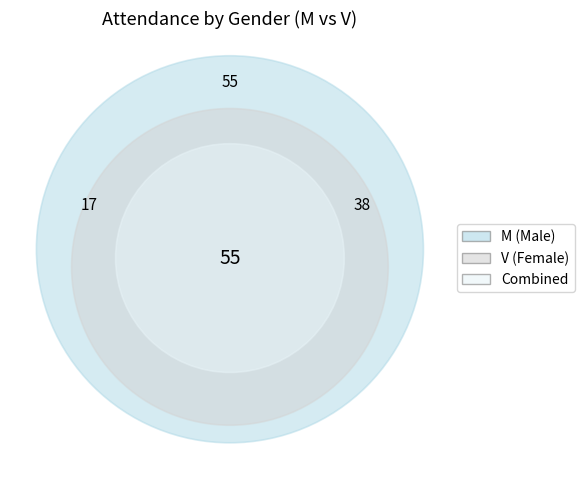

What percentage is the V slice, to the nearest percent?

44%